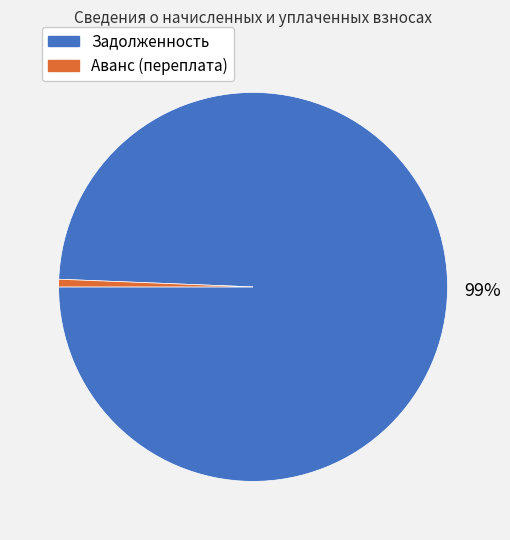

To the nearest percent, what percentage of the pie is Задолженность?

99%